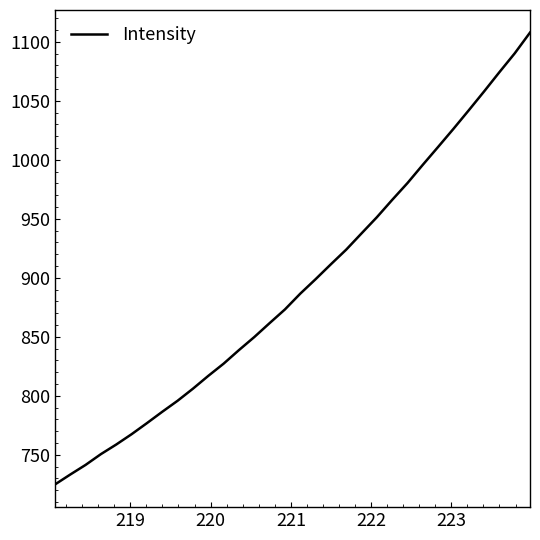

What is the difference between the maximum and minimum values?

382.9